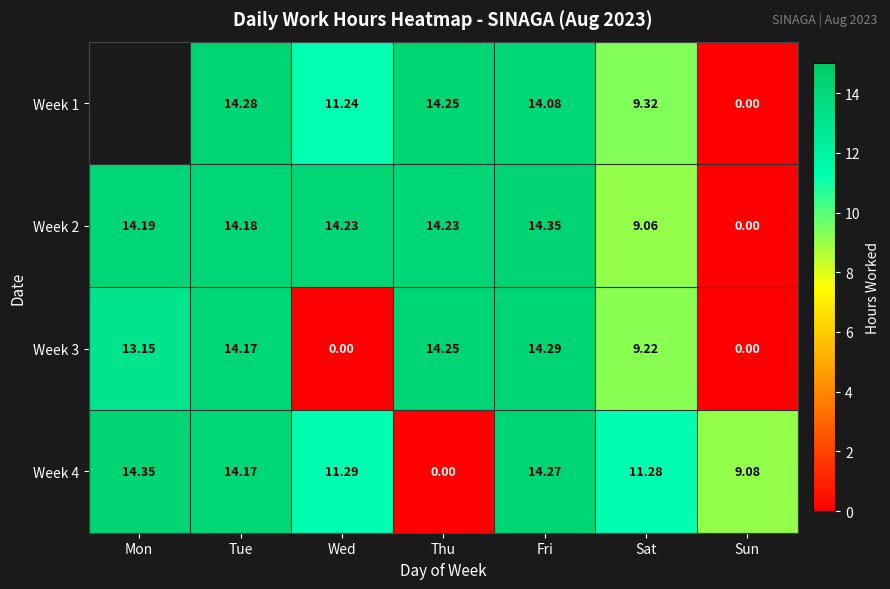

True or false: Week 3 has a value of 1.9 at Sat.

False